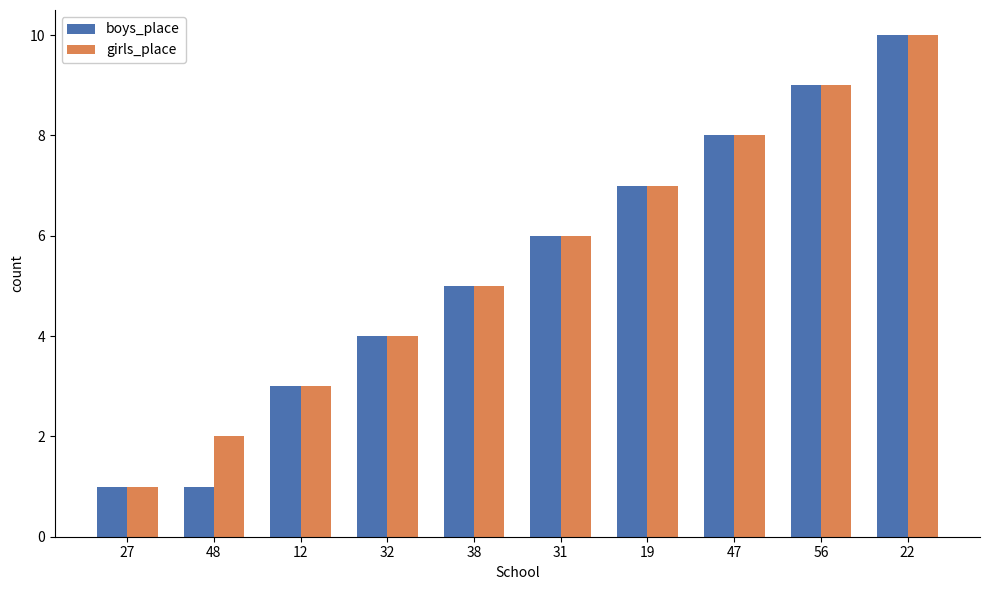

How many girls_place values are between 3 and 8?

6